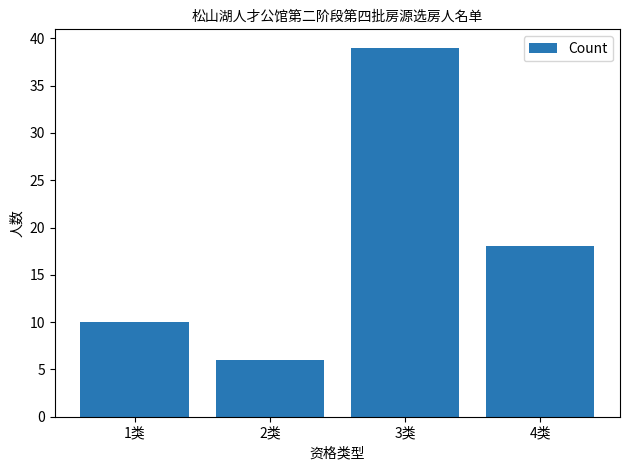

What is the maximum value shown in the chart?

39